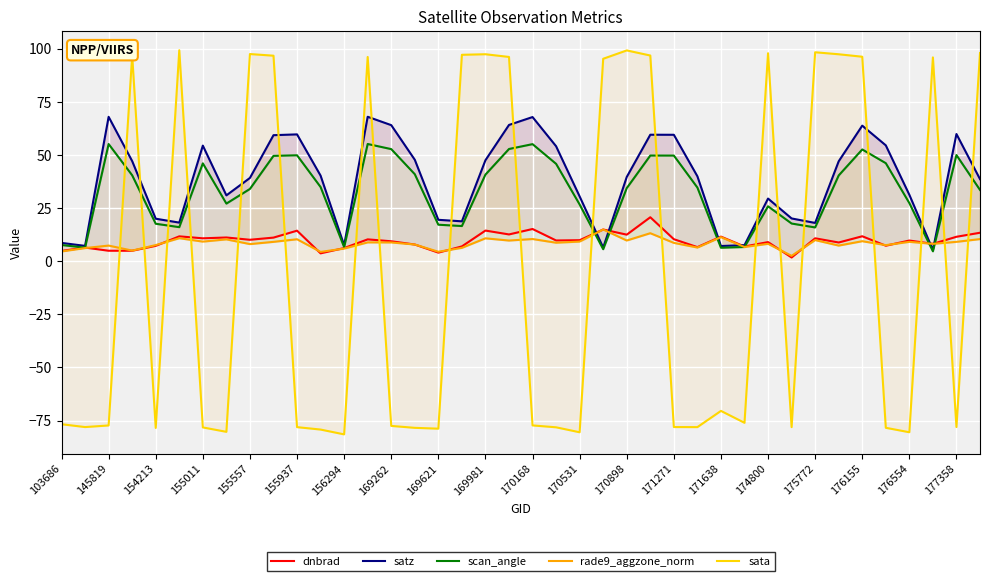

How many data points does each series have?

40